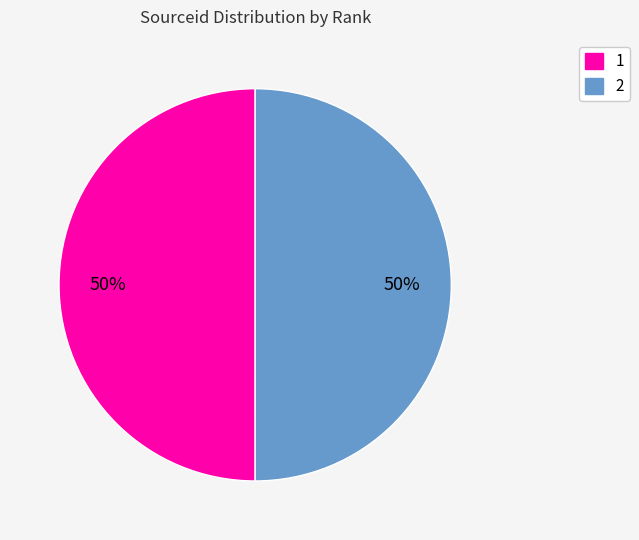

What is the ratio of the value at 1 to the value at 2?

1.0